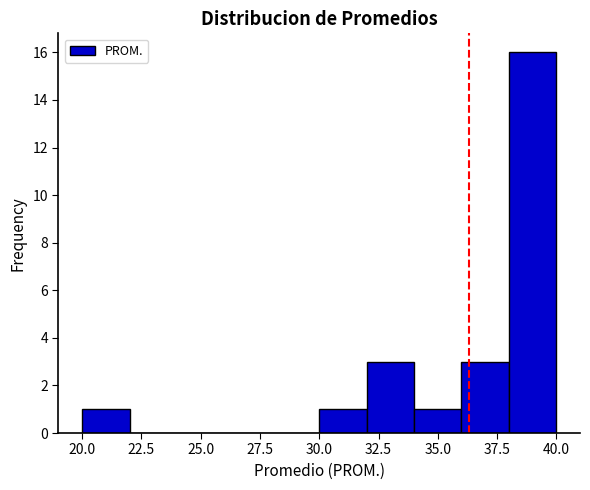

Reading left to right, list every bar in this chart as the range it spans on the x-axis followed by its height. The values are not printed on the chart, so give them approximately, as read against the axis.

20 to 22: 1
22 to 24: 0
24 to 26: 0
26 to 28: 0
28 to 30: 0
30 to 32: 1
32 to 34: 3
34 to 36: 1
36 to 38: 3
38 to 40: 16